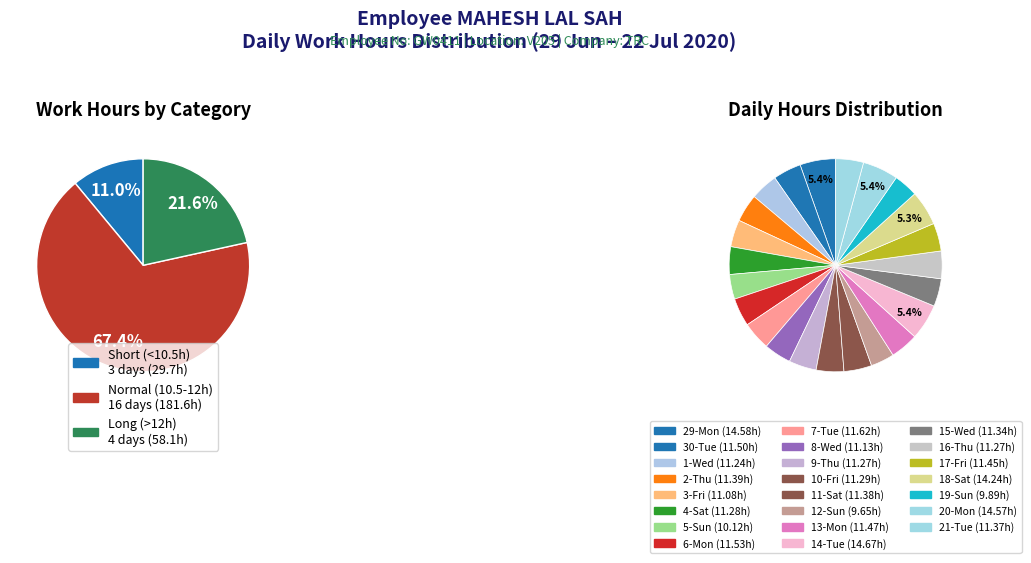

True or false: 4-Sat accounts for 18% of the total.

False